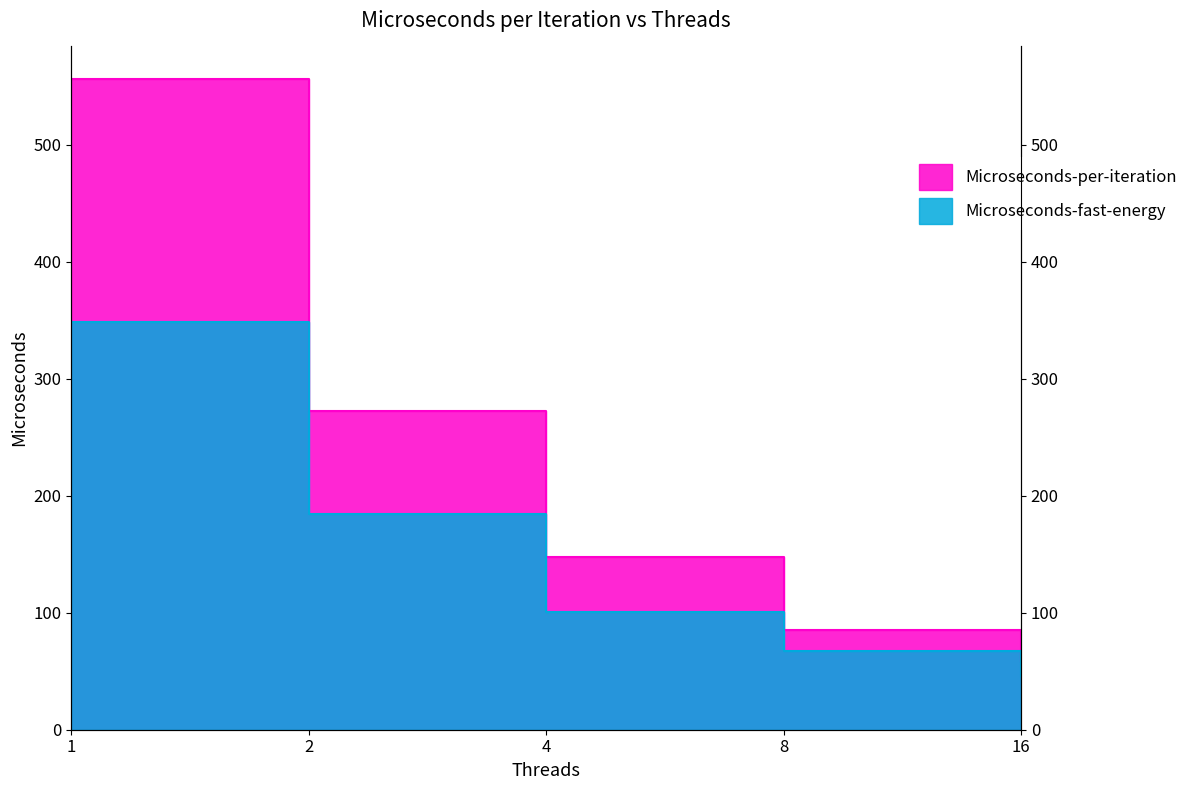

Which label corresponds to the smallest value in the chart?

16